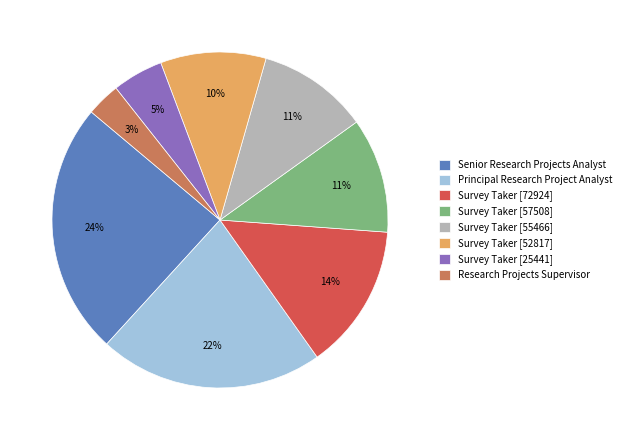

Is it true that Principal Research Project Analyst is 35% of the pie?

False